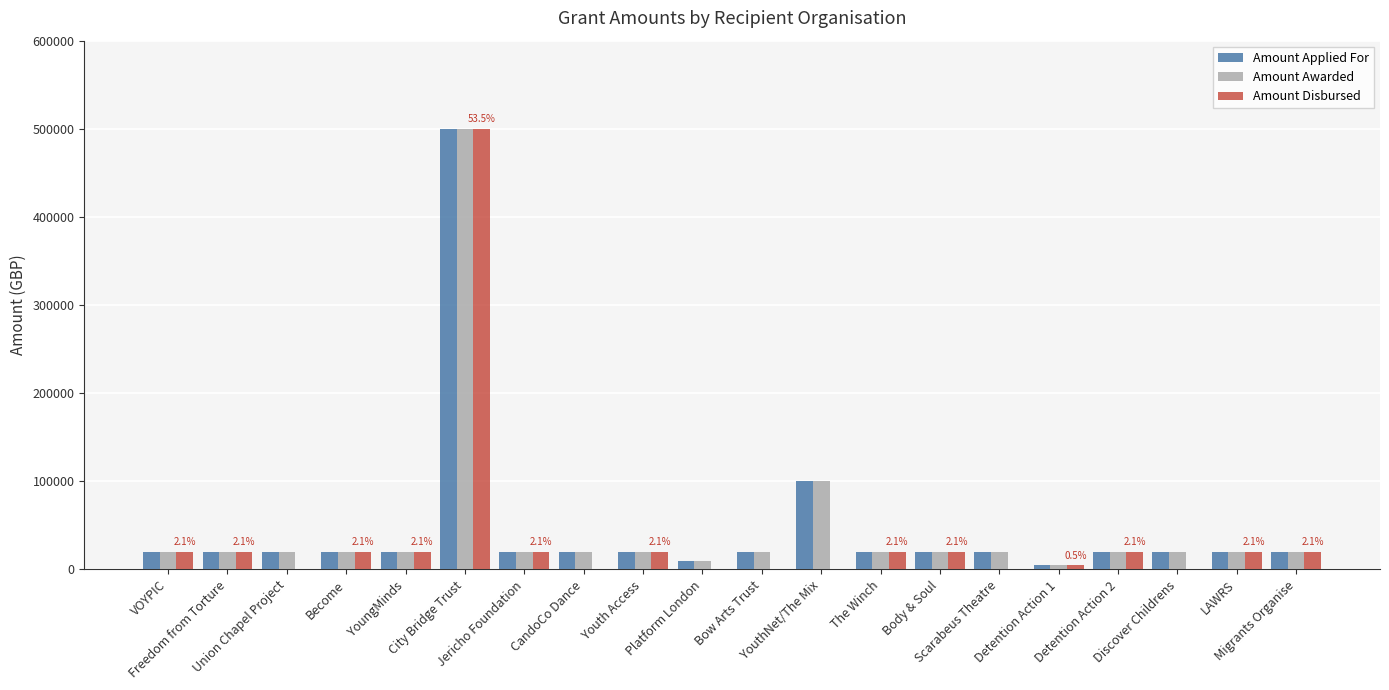

Reading right to left, transcribe all the data shown in this chart.

Amount Applied For: Migrants Organise=20000	LAWRS=20000	Discover Childrens=20000	Detention Action 2=20000	Detention Action 1=5000	Scarabeus Theatre=20000	Body & Soul=20000	The Winch=20000	YouthNet/The Mix=100000	Bow Arts Trust=20000	Platform London=10000	Youth Access=20000	CandoCo Dance=20000	Jericho Foundation=20000	City Bridge Trust=500000	YoungMinds=20000	Become=20000	Union Chapel Project=20000	Freedom from Torture=20000	VOYPIC=20000
Amount Awarded: Migrants Organise=20000	LAWRS=20000	Discover Childrens=20000	Detention Action 2=20000	Detention Action 1=5000	Scarabeus Theatre=20000	Body & Soul=20000	The Winch=20000	YouthNet/The Mix=100000	Bow Arts Trust=20000	Platform London=10000	Youth Access=20000	CandoCo Dance=20000	Jericho Foundation=20000	City Bridge Trust=500000	YoungMinds=20000	Become=20000	Union Chapel Project=20000	Freedom from Torture=20000	VOYPIC=20000
Amount Disbursed: Migrants Organise=20000	LAWRS=20000	Discover Childrens=0	Detention Action 2=20000	Detention Action 1=5000	Scarabeus Theatre=0	Body & Soul=20000	The Winch=20000	YouthNet/The Mix=0	Bow Arts Trust=0	Platform London=0	Youth Access=20000	CandoCo Dance=0	Jericho Foundation=20000	City Bridge Trust=500000	YoungMinds=20000	Become=20000	Union Chapel Project=0	Freedom from Torture=20000	VOYPIC=20000